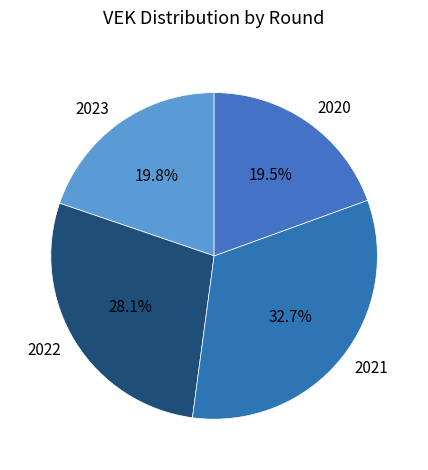

Count the number of slices in the pie.

4